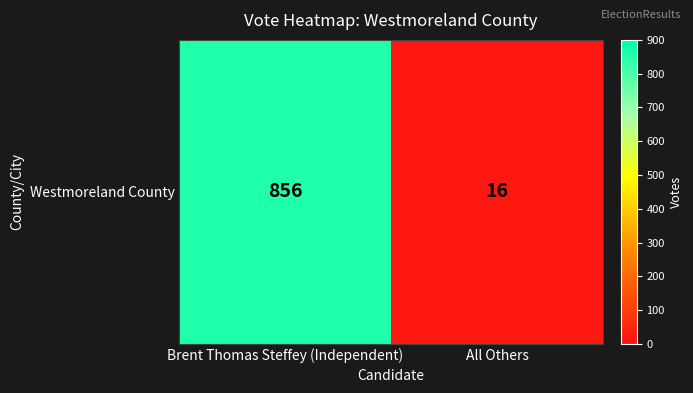

Read the value at Brent Thomas Steffey (Independent).

856